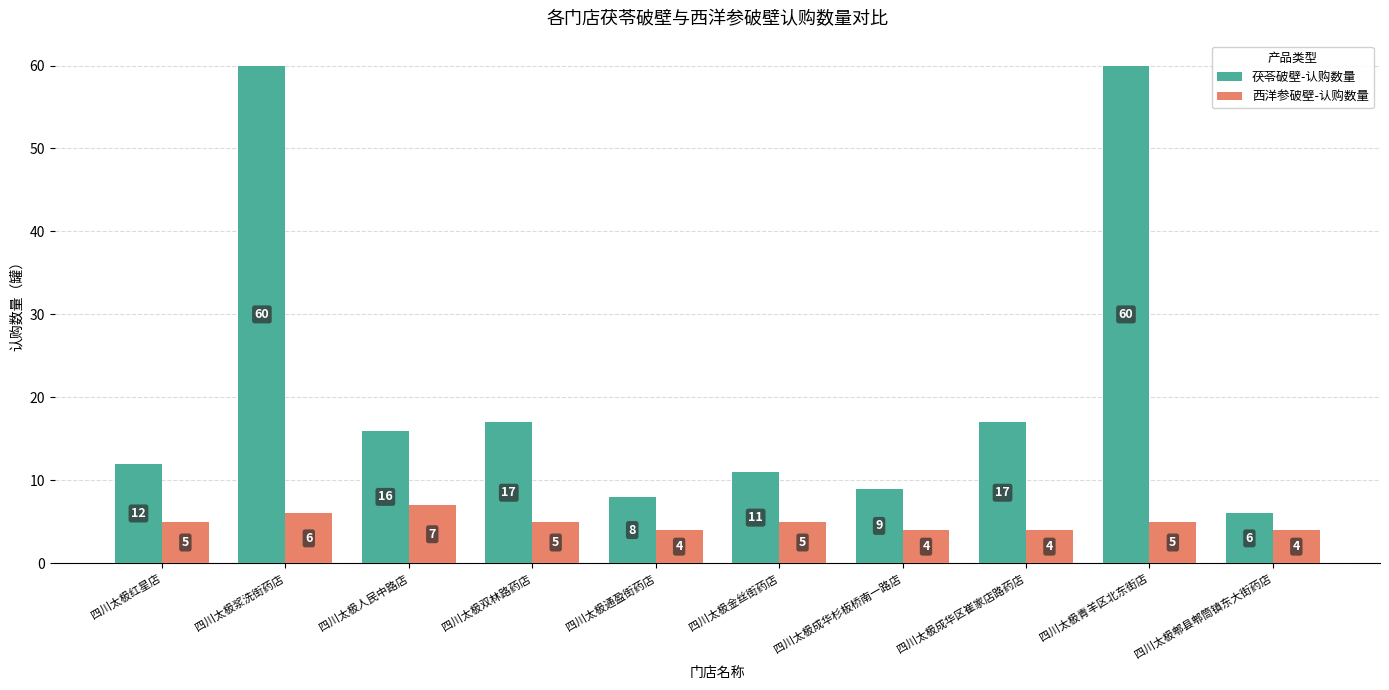

What is the sum of all 西洋参破壁-认购数量 values?

49